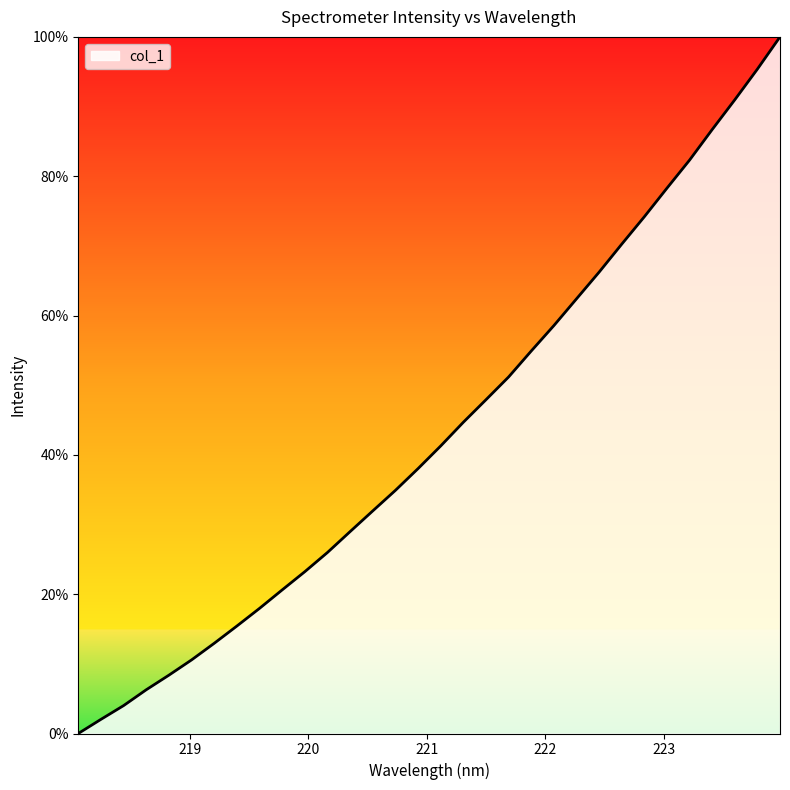

What is the difference between the maximum and minimum values?

100.0